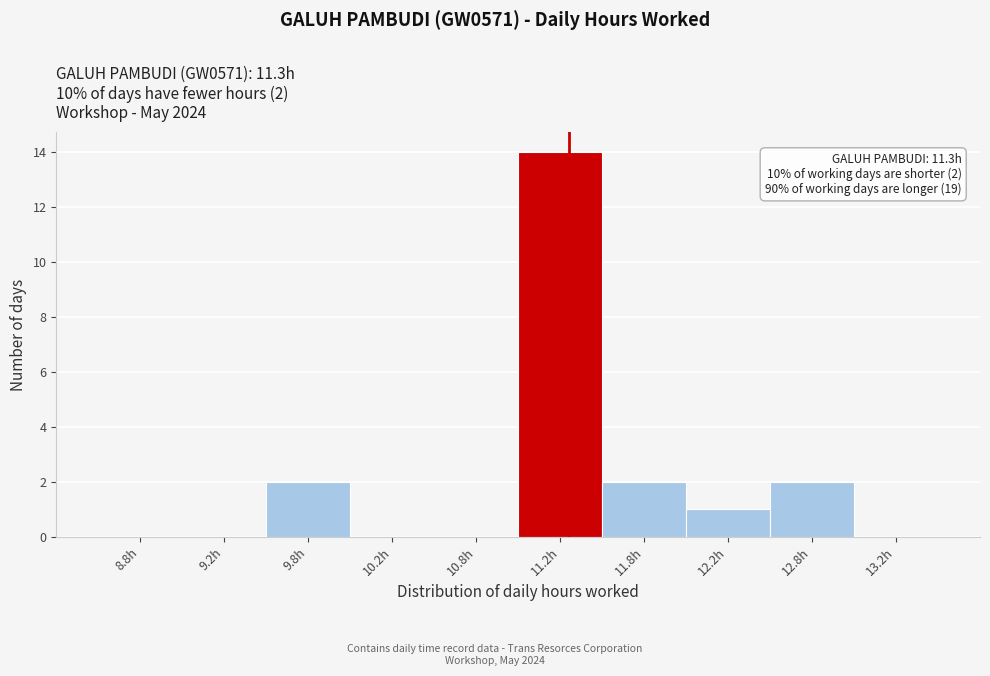

Which range on the x-axis has the tallest bar?

11.0 to 11.5